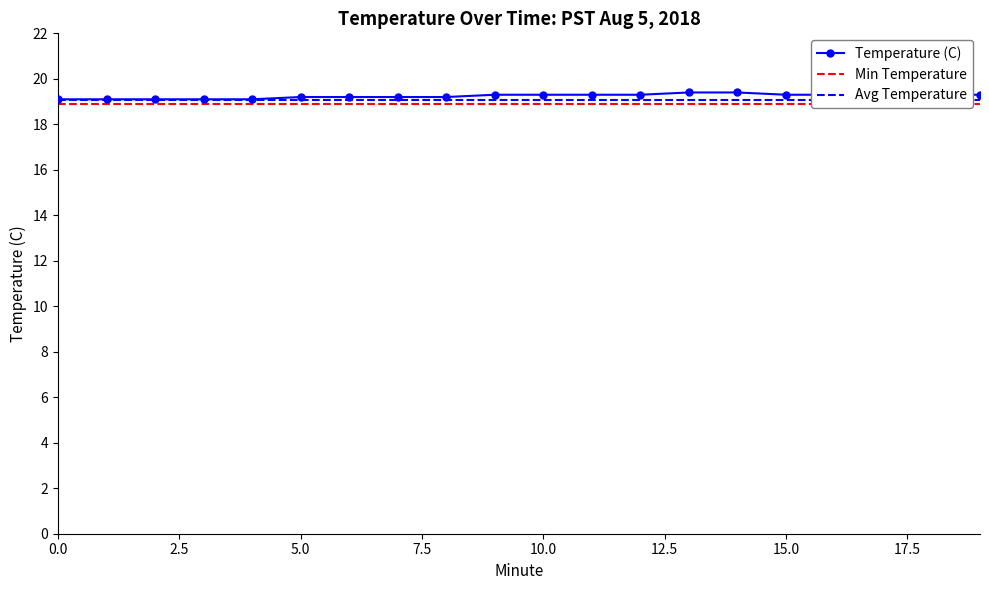

What are all the series names shown in the legend?

Temperature (C), Min Temperature, Avg Temperature